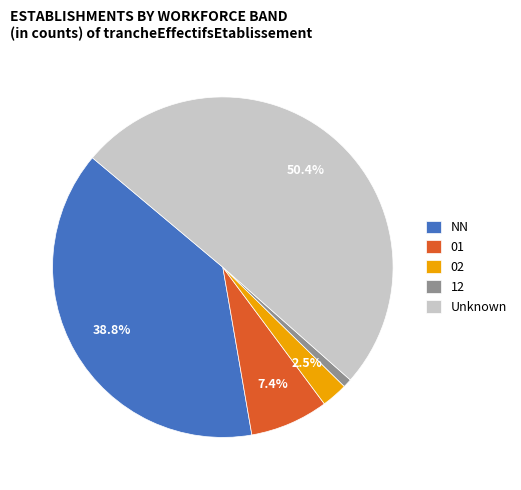

Is the sum of Unknown and 12 greater than half?

Yes